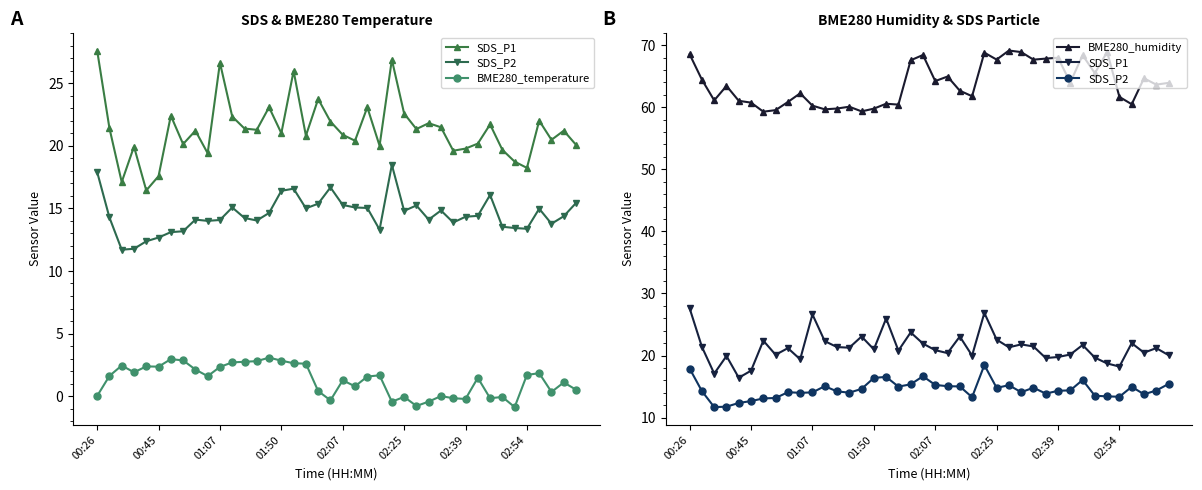

Count the number of data series in this chart.

4